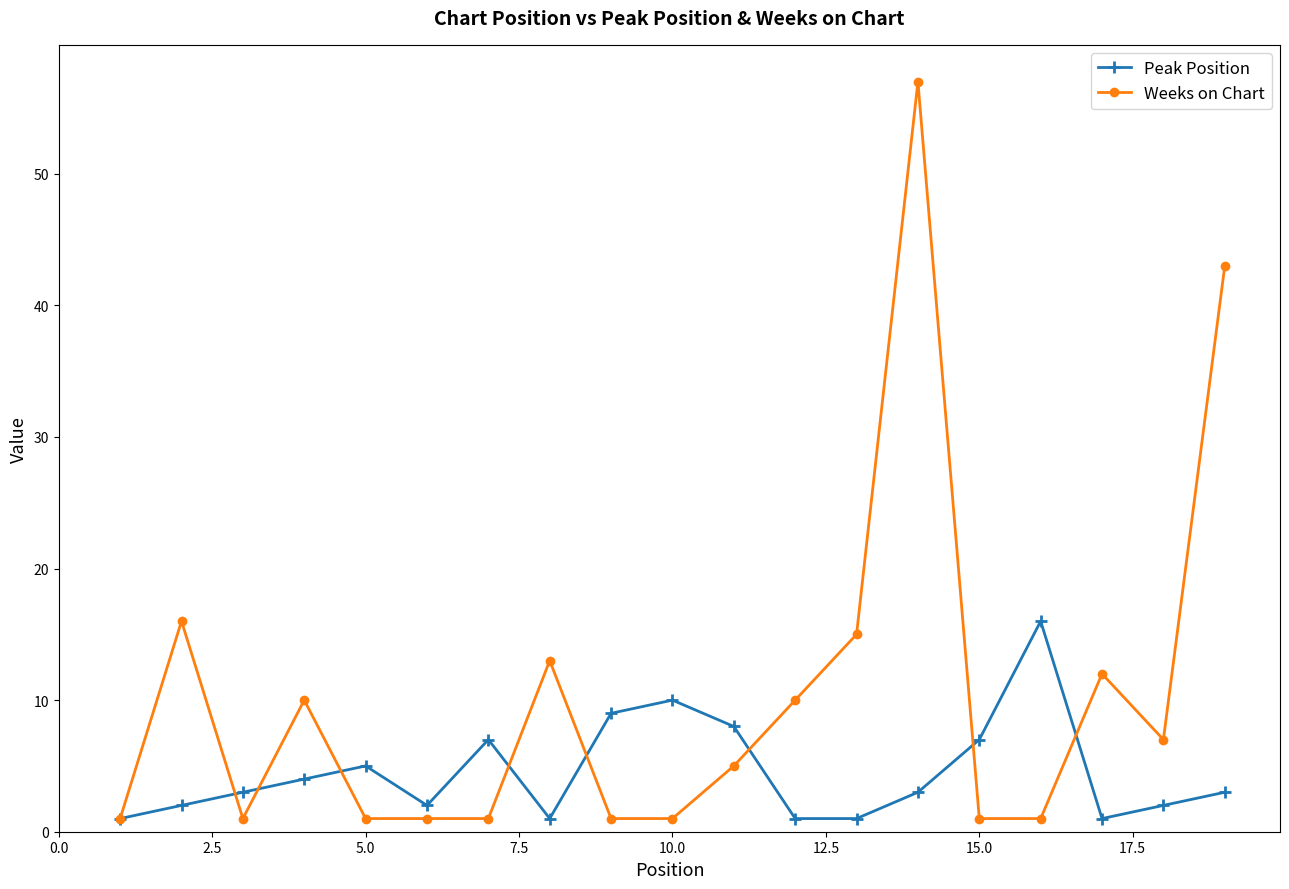

Does the chart display data point markers on the line(s)?

Yes